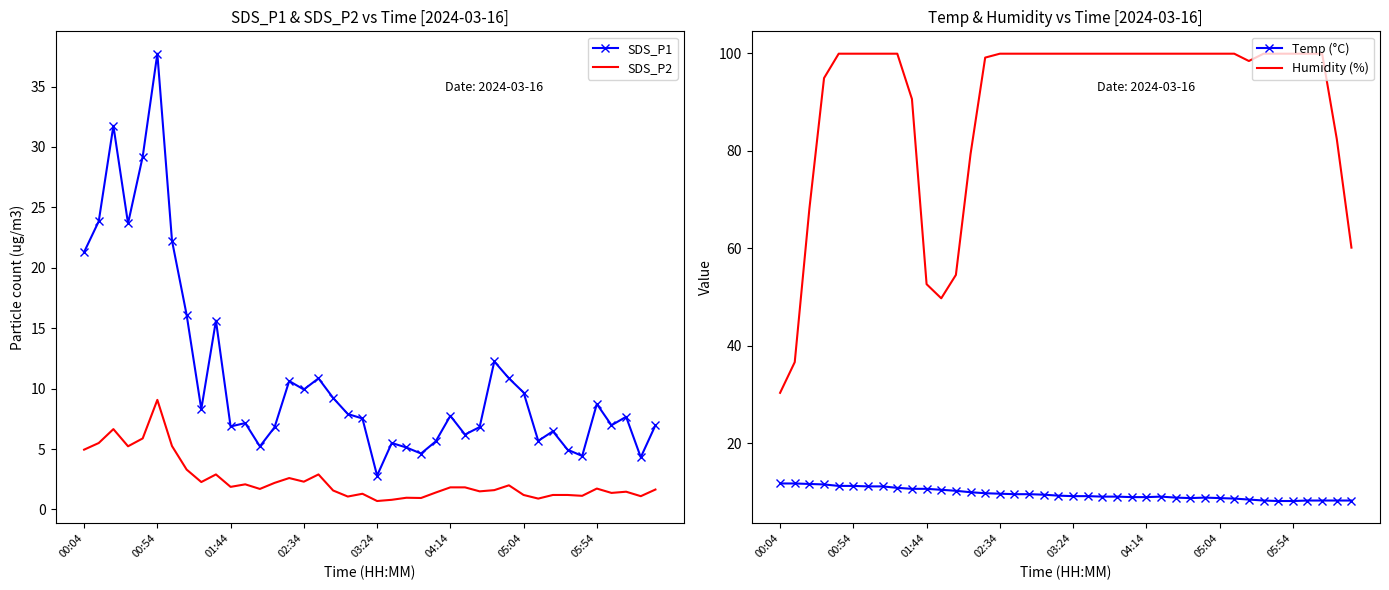

What is the minimum value for SDS_P2?

0.7